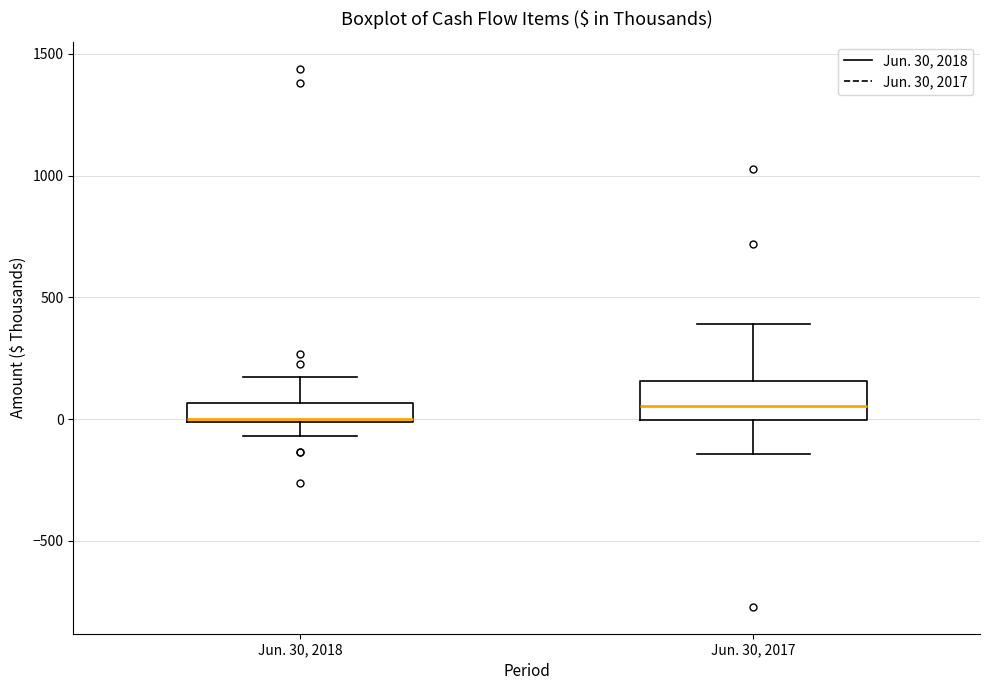

Which box's median line is the lowest?

Jun. 30, 2018